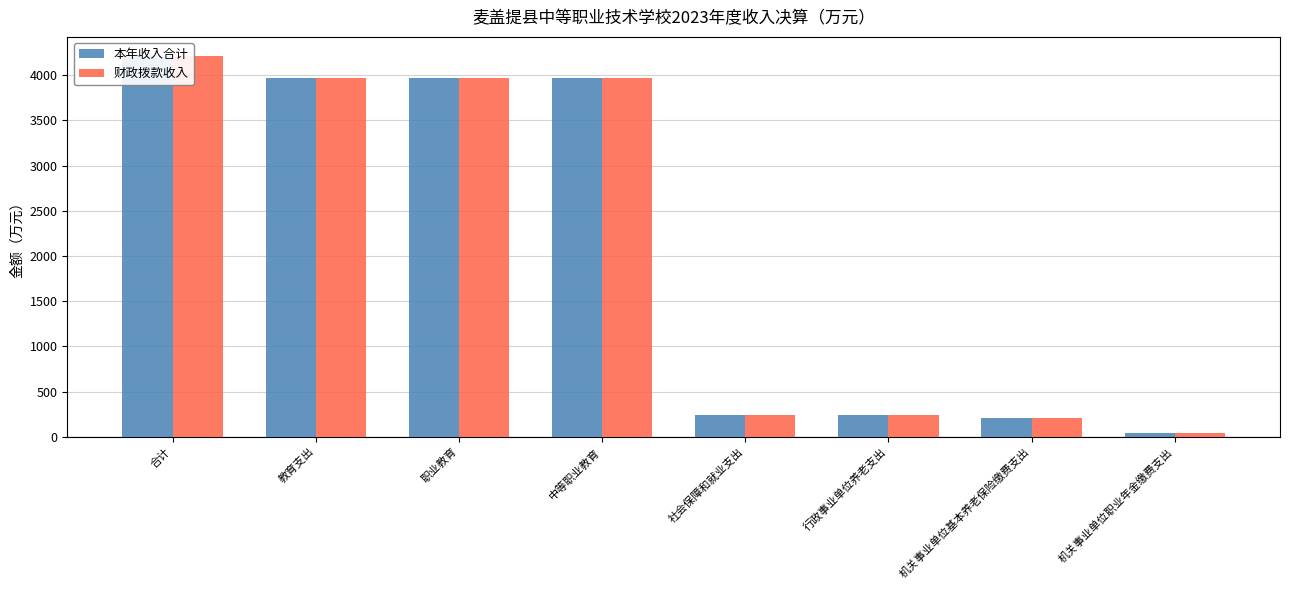

Rank the series by their maximum value, from highest to lowest.

本年收入合计, 财政拨款收入